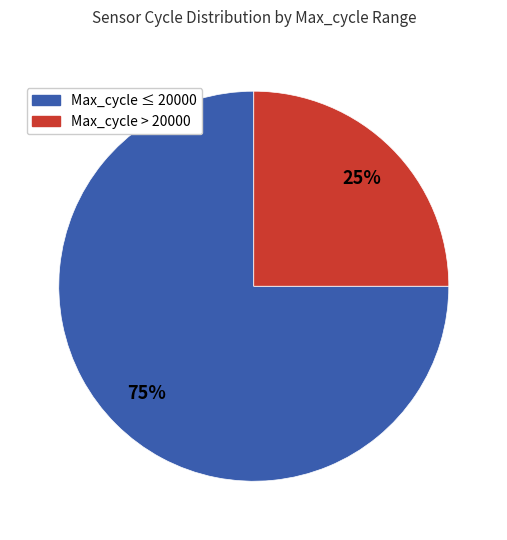

To the nearest percent, what is the difference between the largest and smallest slice percentages?

50%